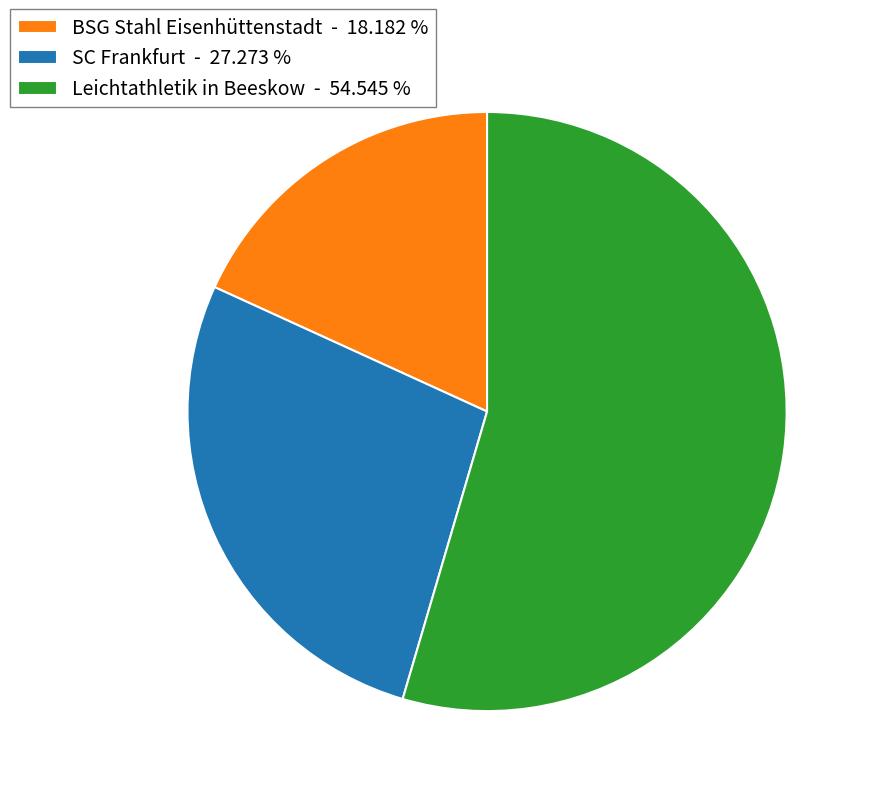

Between SC Frankfurt - 27.273 % and BSG Stahl Eisenhüttenstadt - 18.182 %, which is larger?

SC Frankfurt - 27.273 %